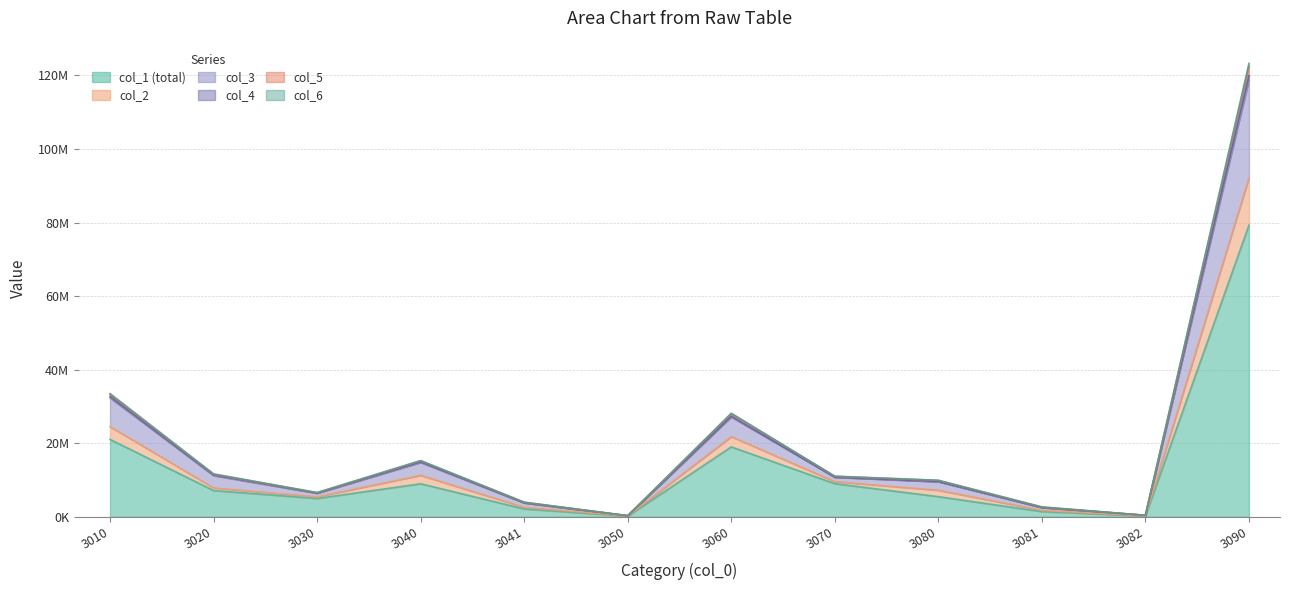

Where is the first local maximum for col_3?

3040